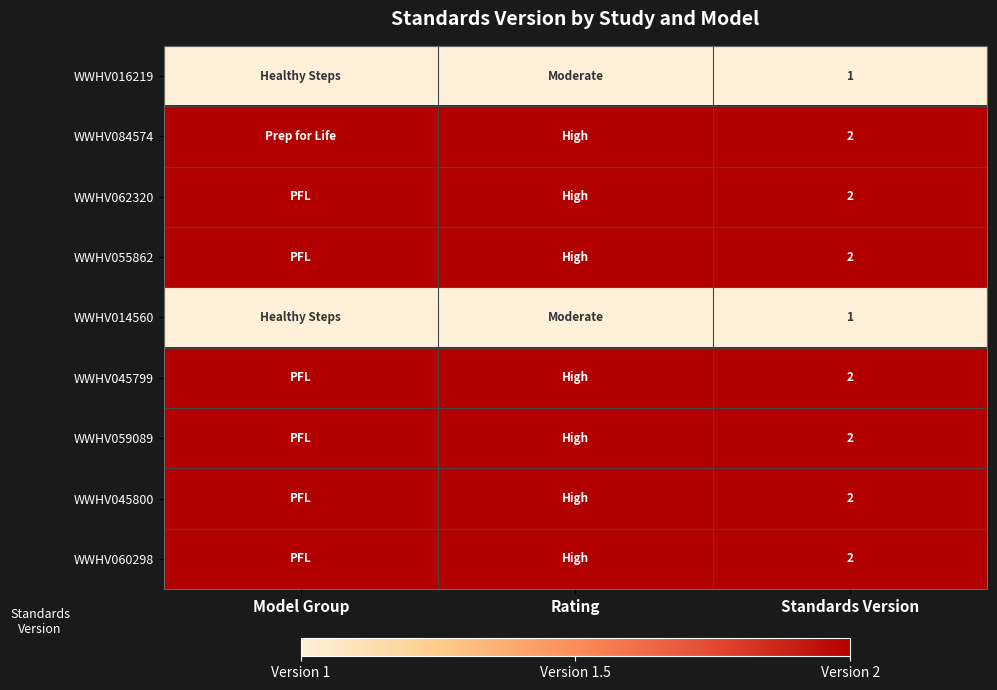

True or false: WWHV014560 has a value of 0 at Standards Version.

False